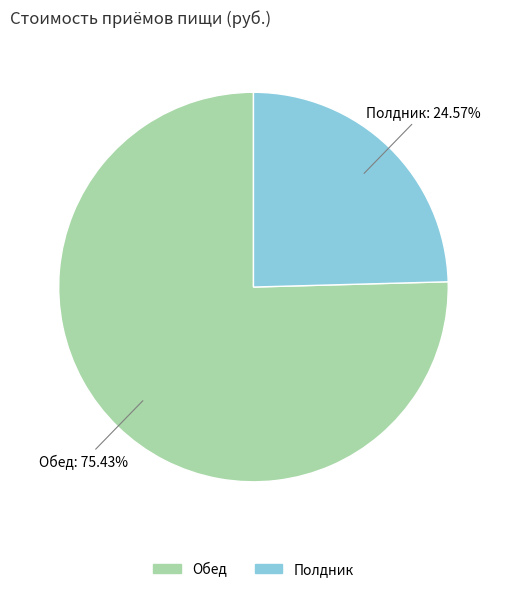

To the nearest percent, what percentage of the pie is Обед?

75%